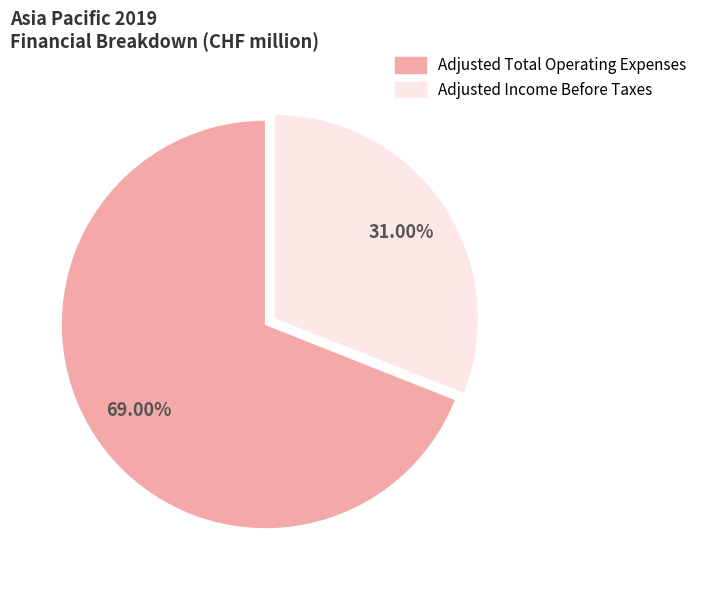

Is there any slice that represents more than half of the pie?

Yes